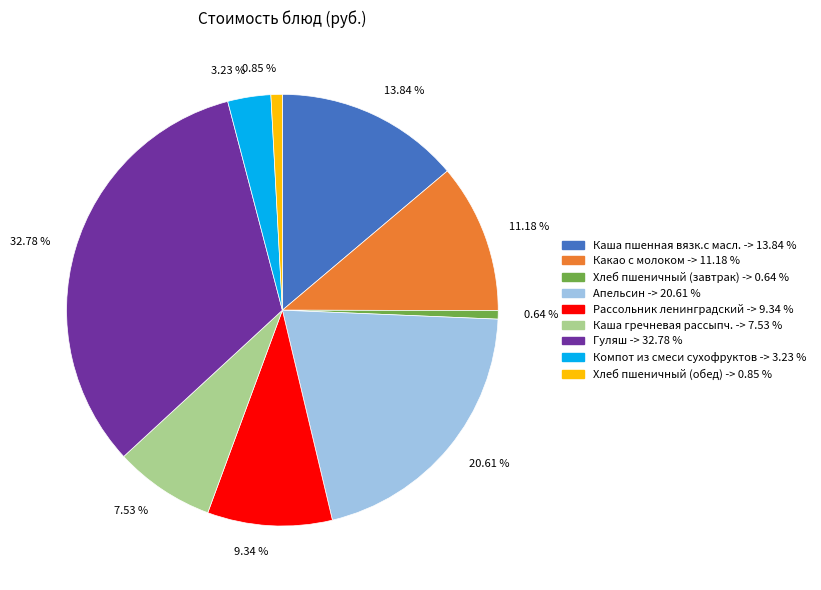

Between 11.18 % and 3.23 %, which is larger?

11.18 %